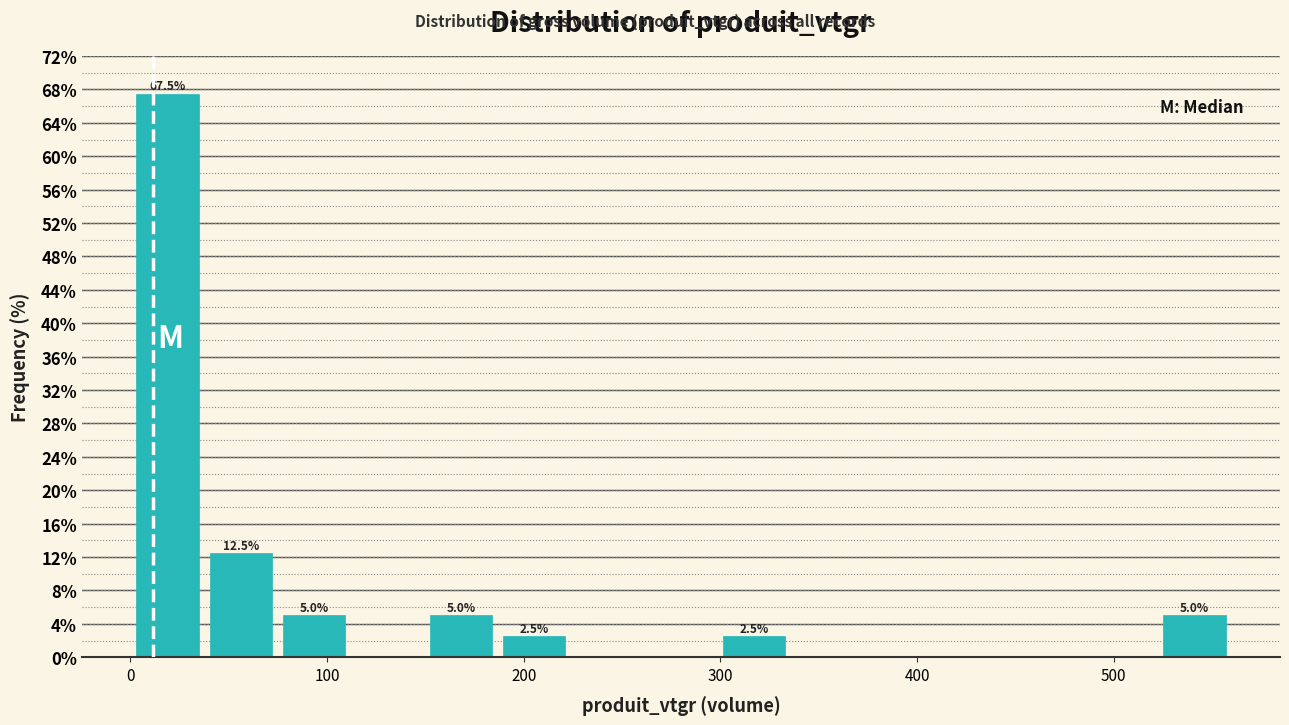

Read against the x-axis, roughly where is the centre of the tallest bar?

20